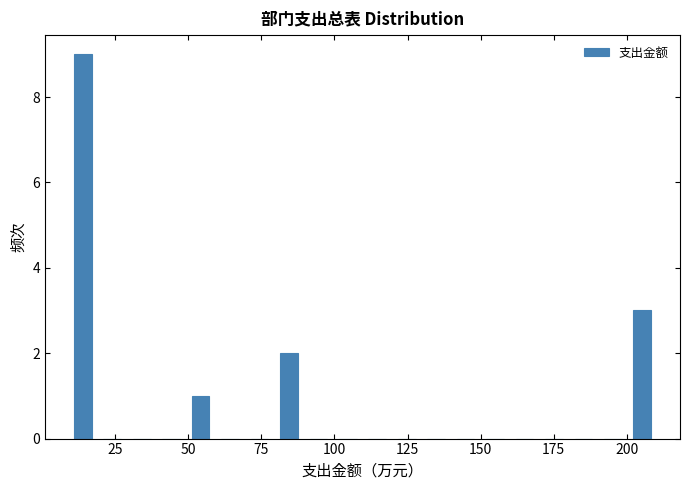

Read against the x-axis, roughly where is the centre of the tallest bar?

15